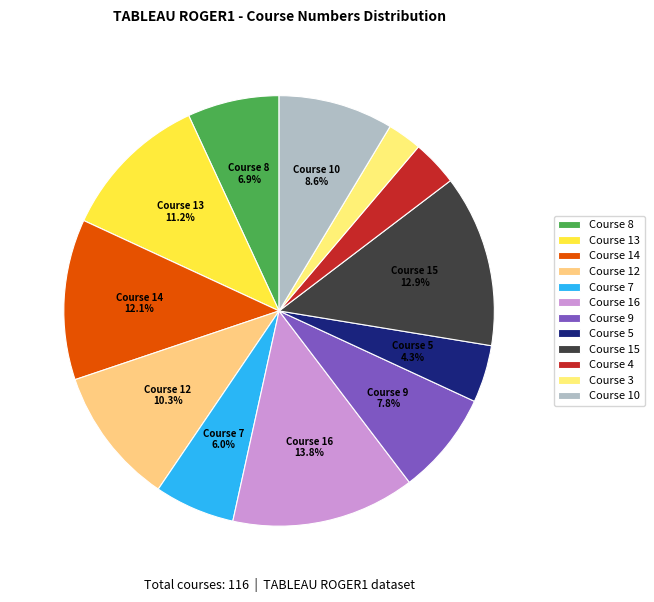

Is there a majority slice in this chart?

No